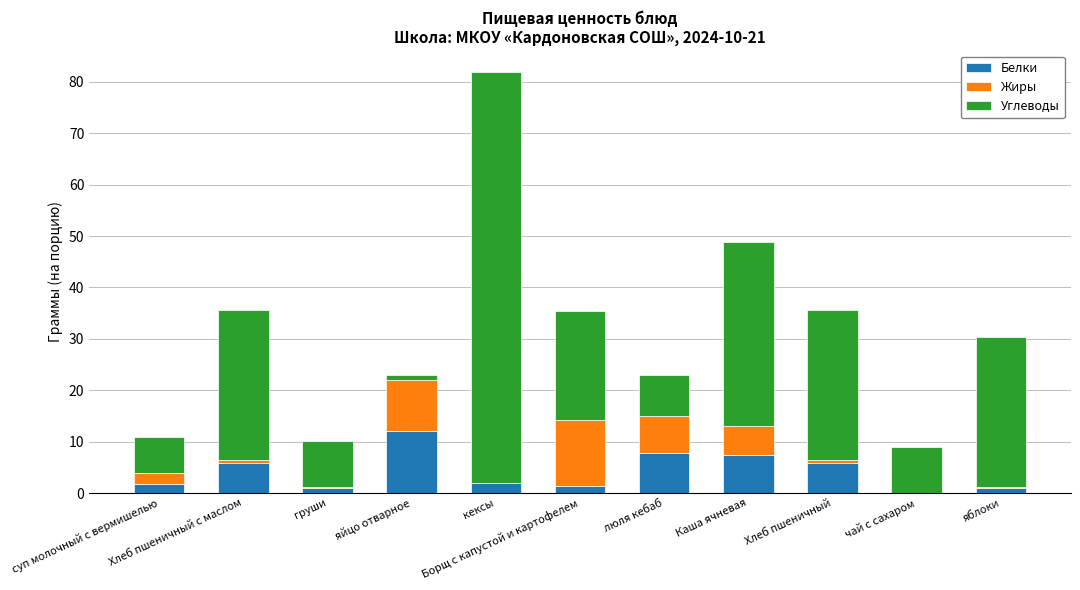

What is the maximum value for Белки?

12.0